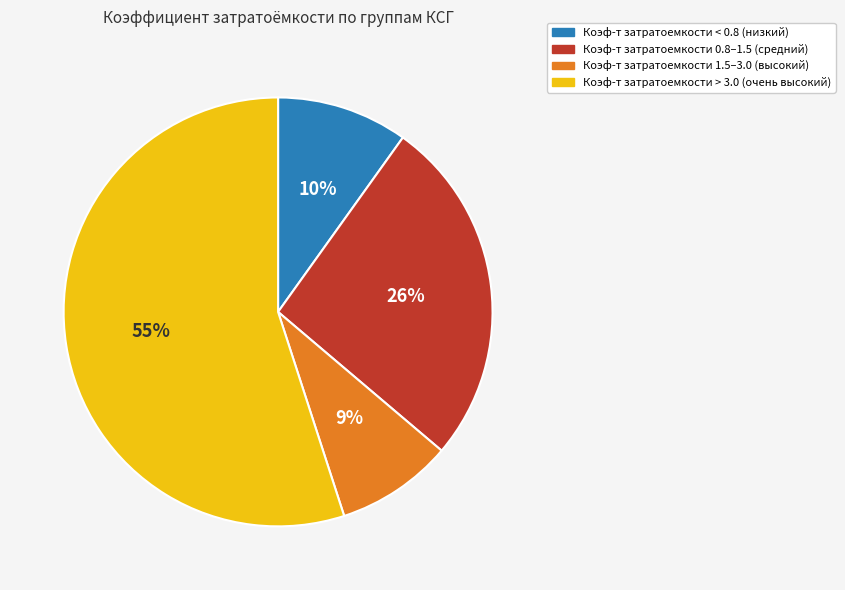

Combined, do Коэф-т затратоемкости 0.8–1.5 (средний) and Коэф-т затратоемкости < 0.8 (низкий) account for over 50%?

No